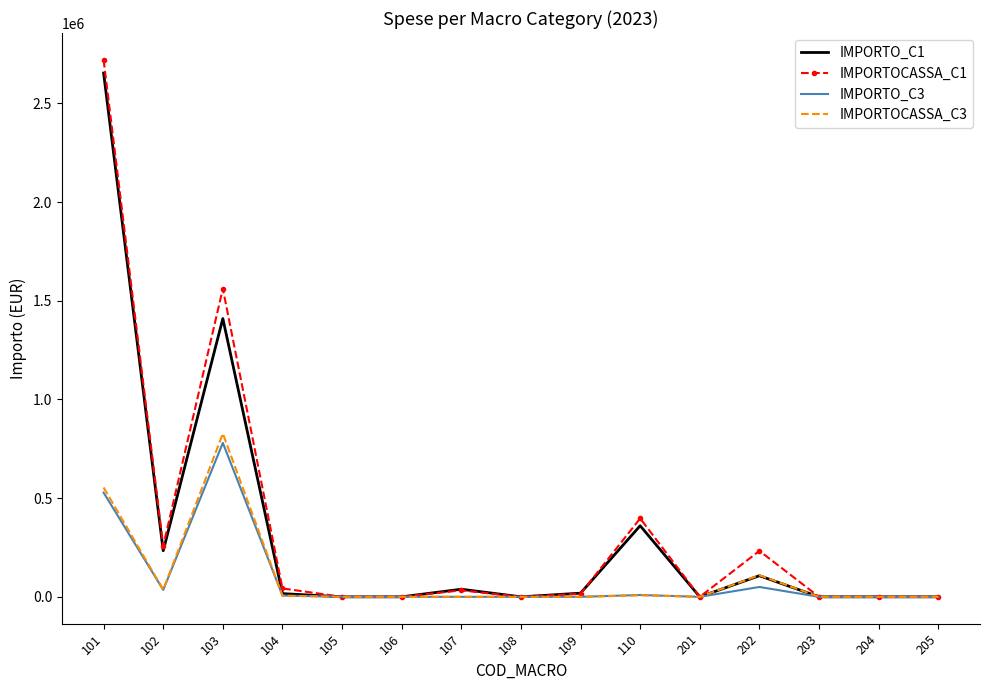

Where is the first local maximum for IMPORTO_C1?

103